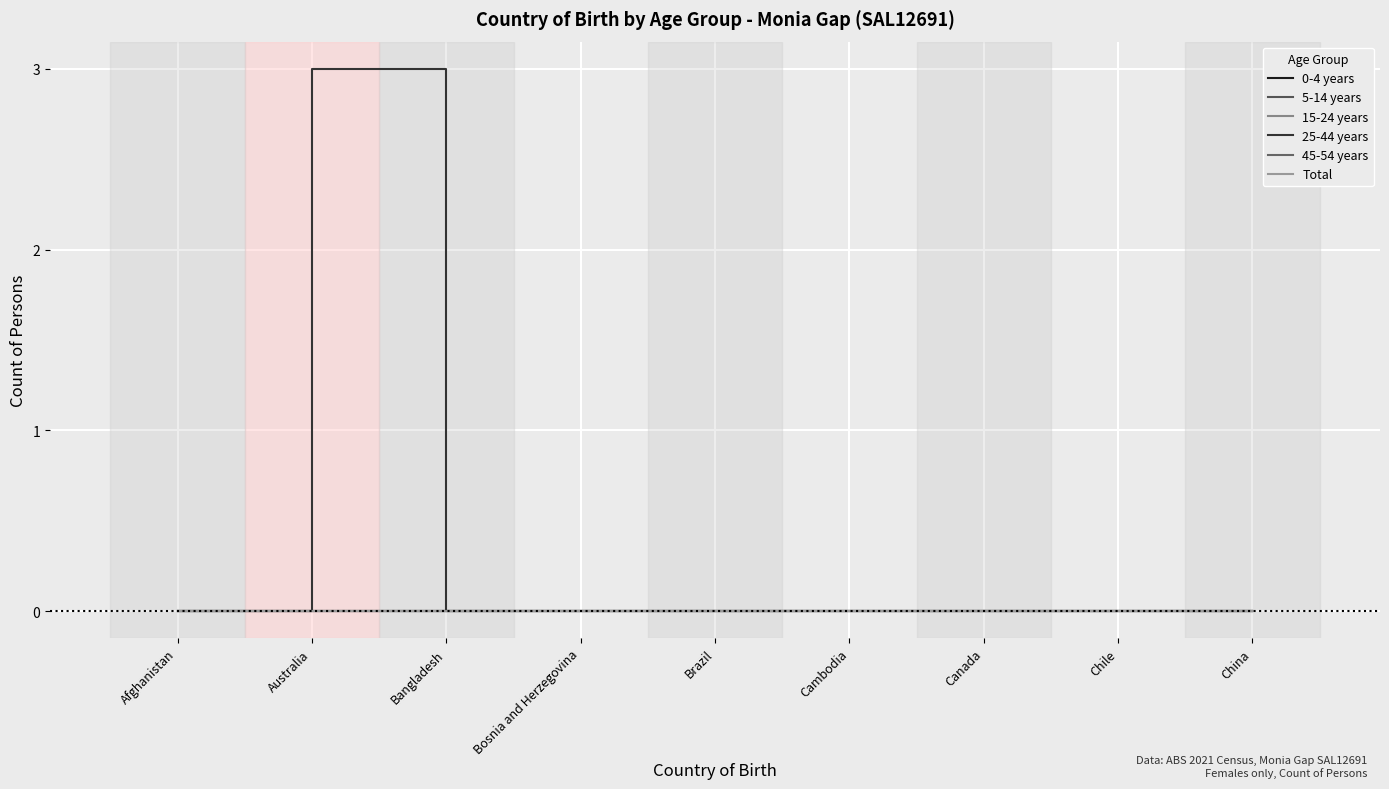

True or false: 45-54 years and 25-44 years intersect in this chart.

False